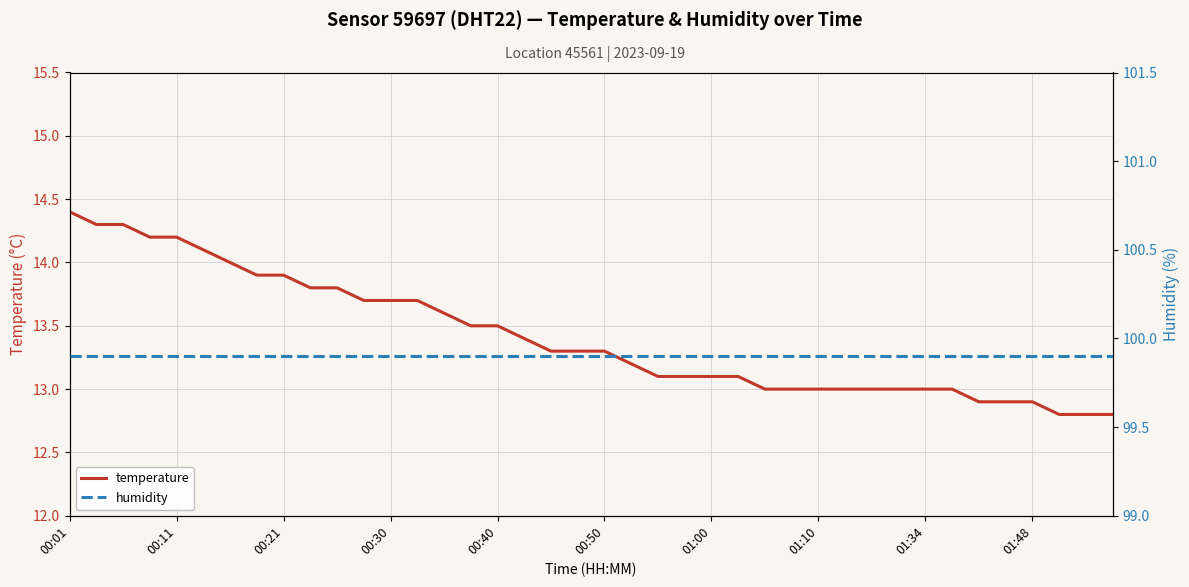

Rank the series by their maximum value, from highest to lowest.

humidity, temperature